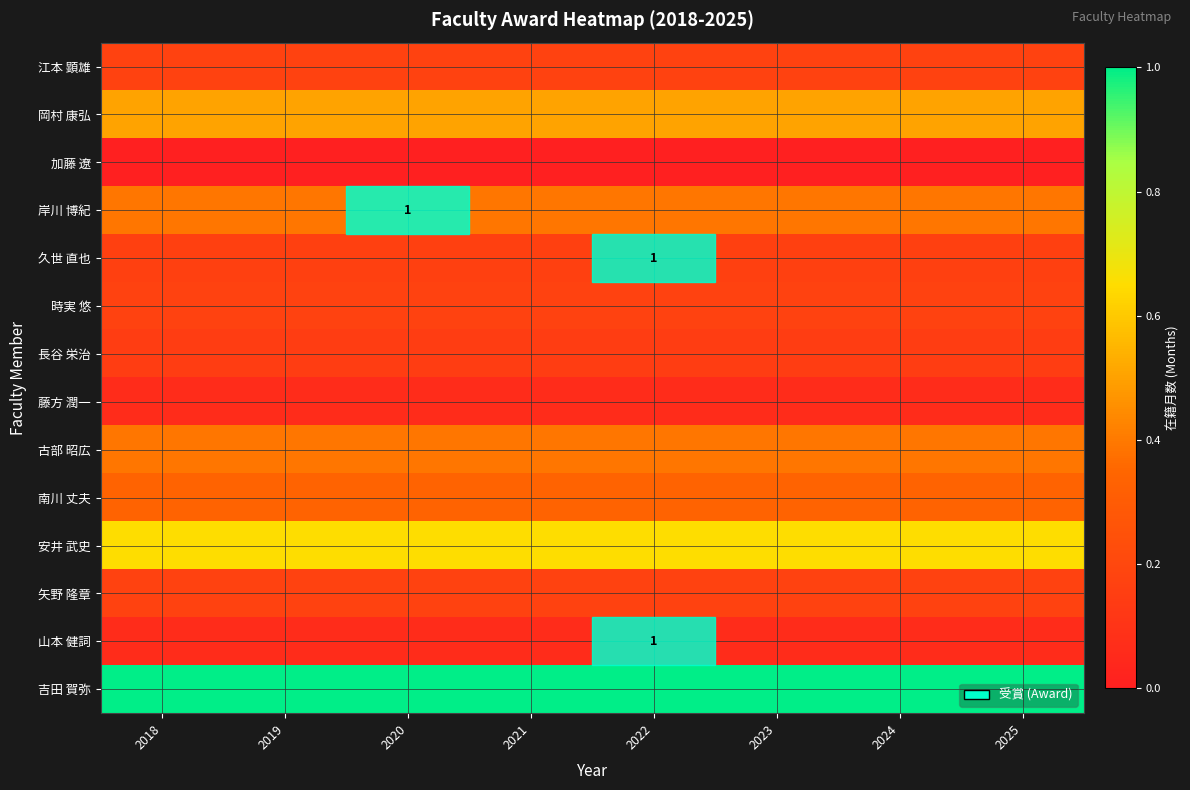

What is the maximum value shown in the chart?

1.0